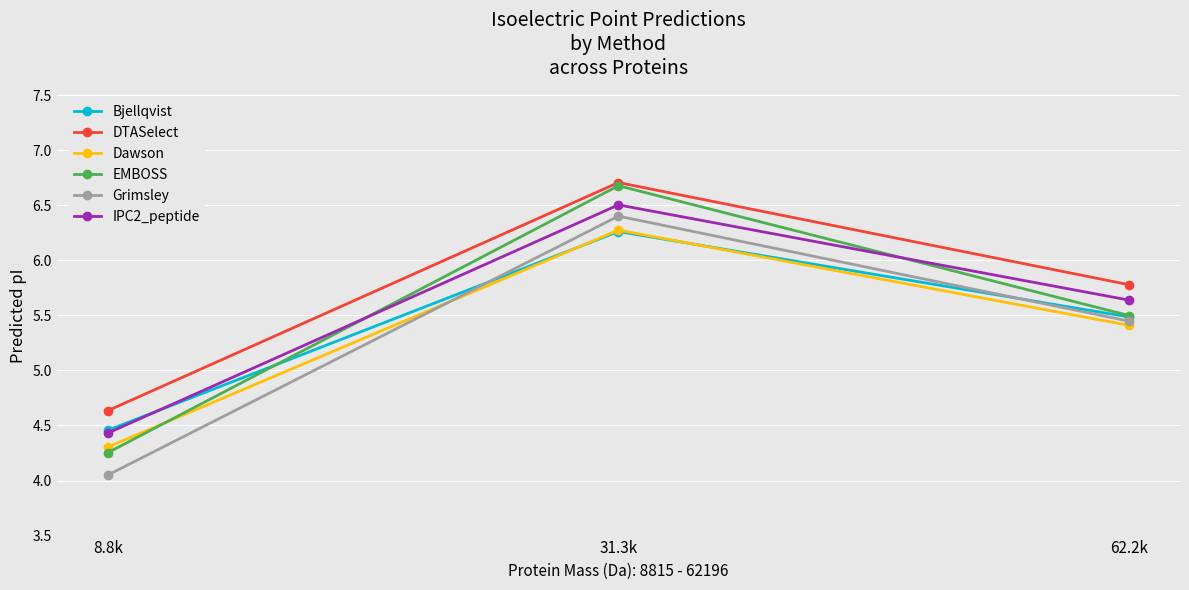

At which label does DTASelect first exceed 5?

31.3k